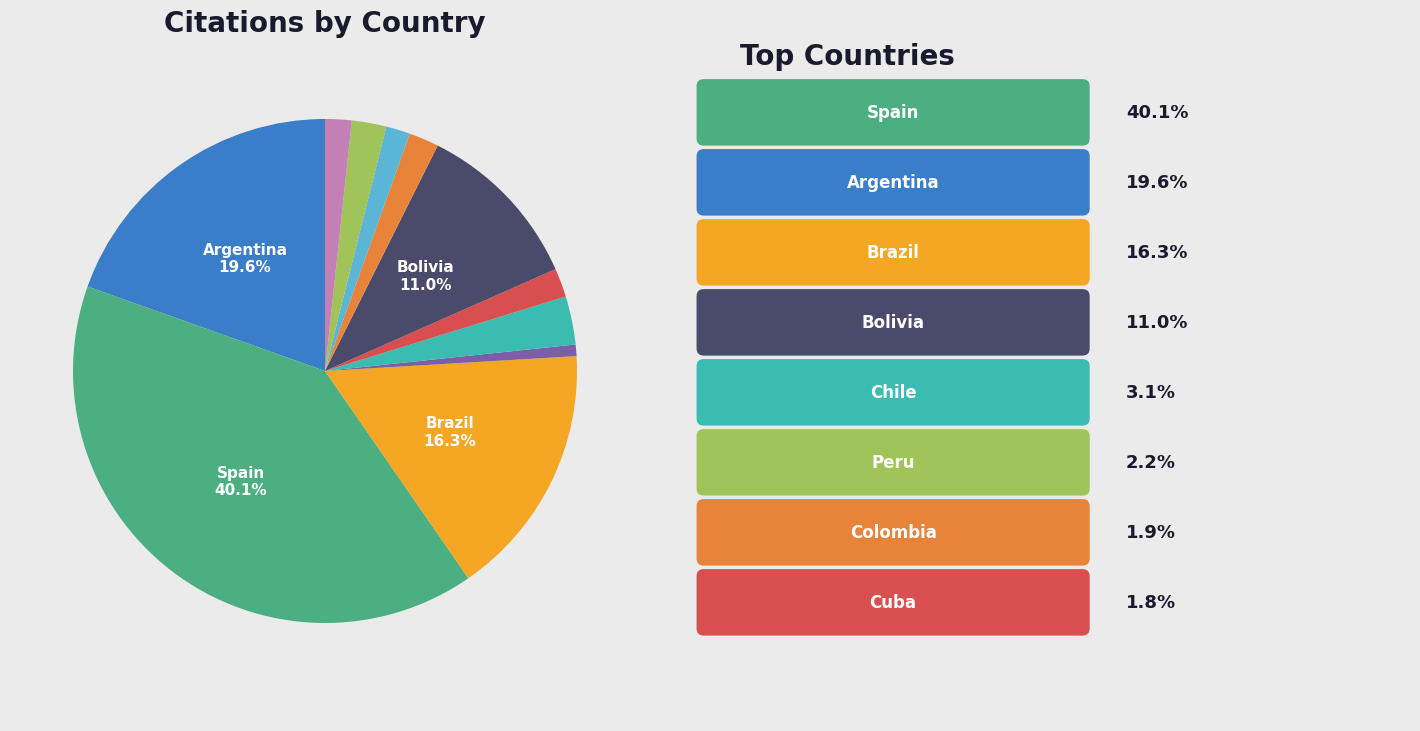

Is there a majority slice in this chart?

No